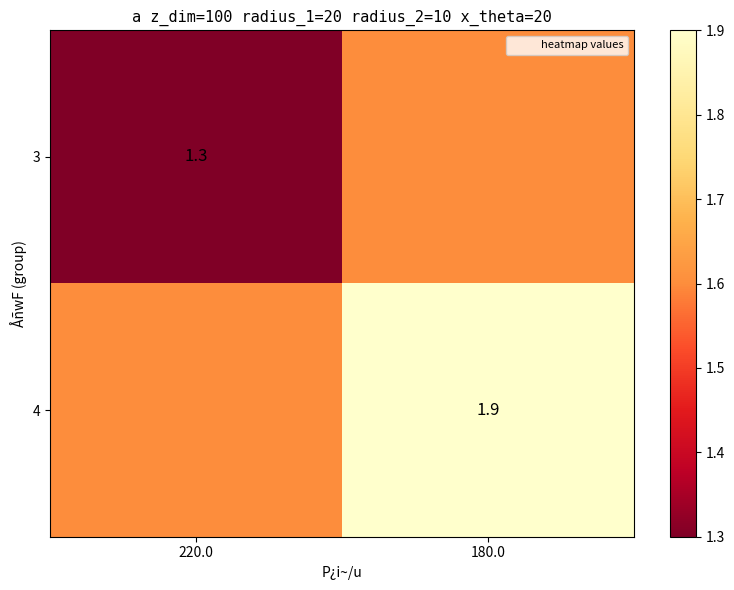

Which label corresponds to the largest value in the chart?

180.0